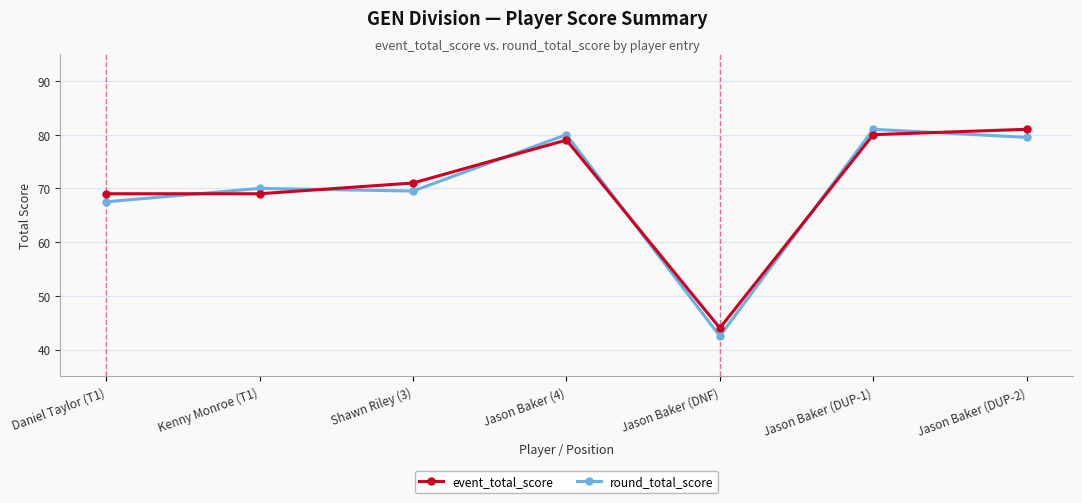

Which series has the largest range (max minus min)?

round_total_score